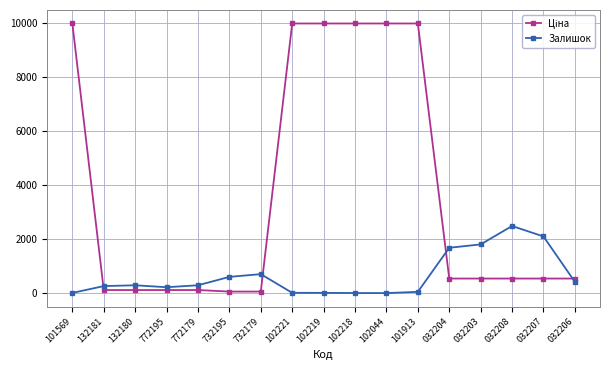

What is the label of the 14th point from the right?

772195